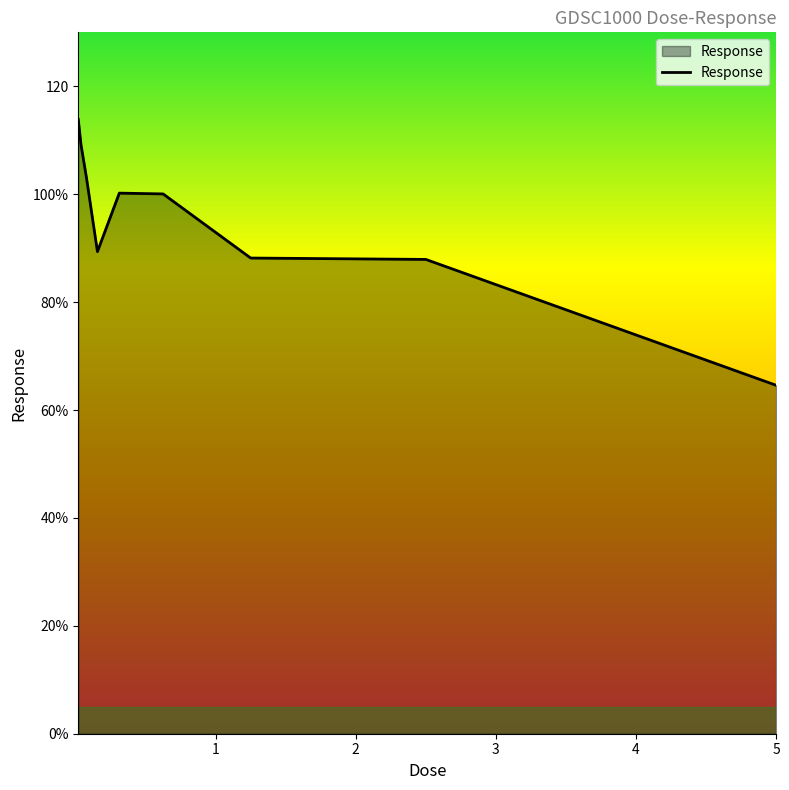

Does the chart have visible grid lines?

No